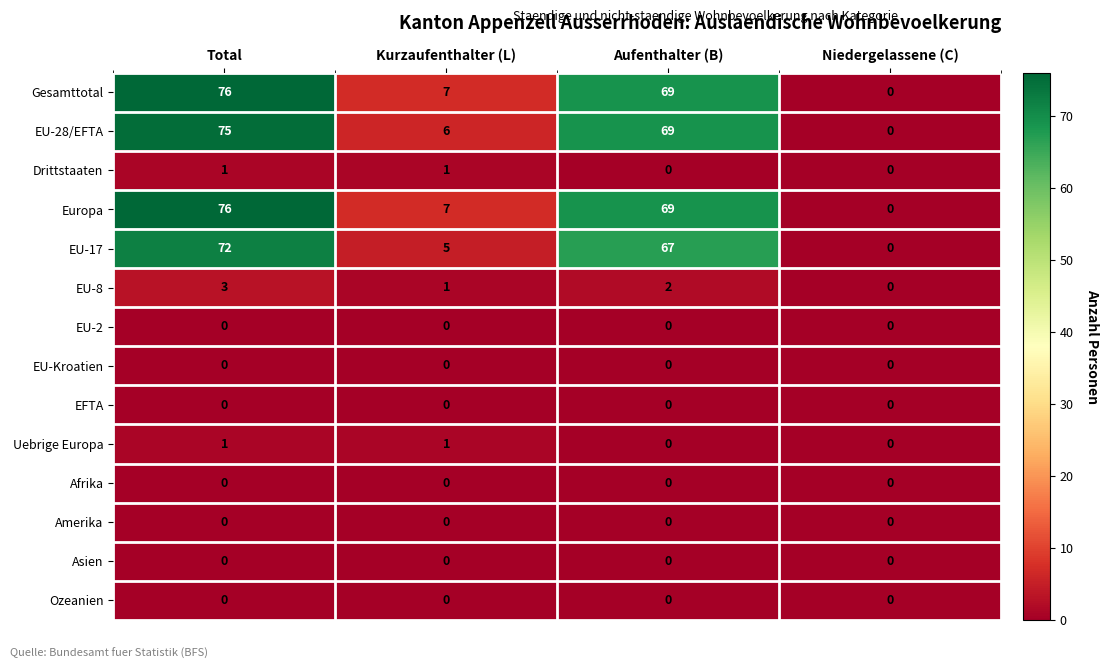

Rank the categories by Europa value from highest to lowest.

Total, Aufenthalter (B), Kurzaufenthalter (L), Niedergelassene (C)